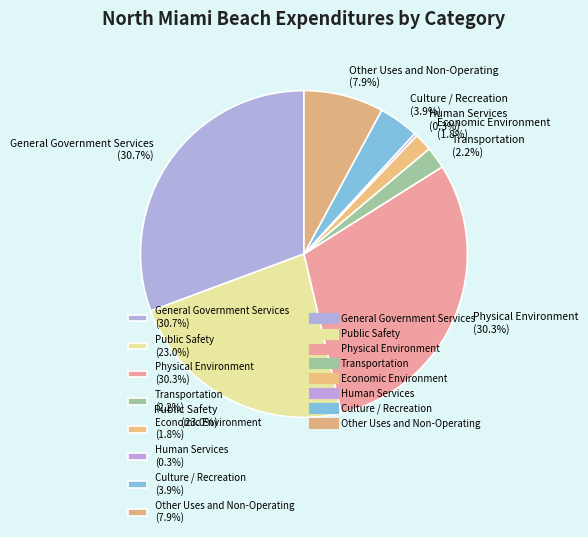

Is the sum of Physical Environment and Human Services greater than half?

No